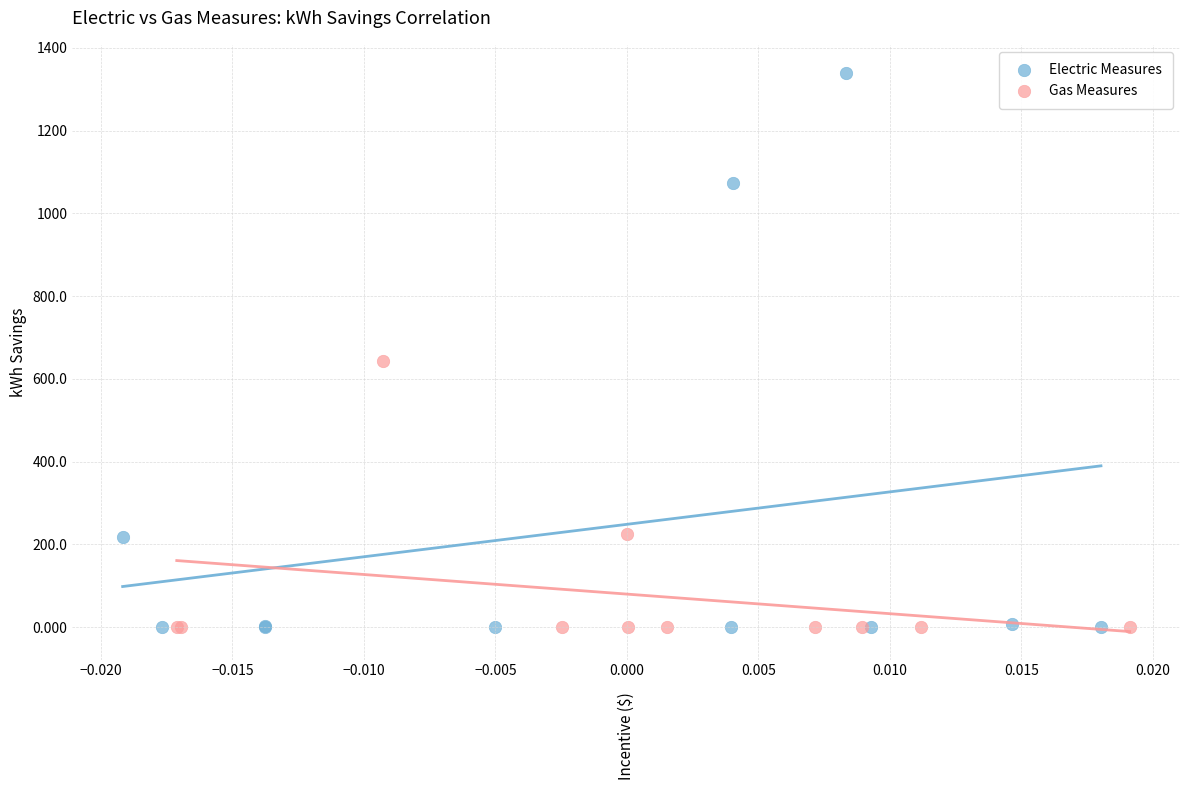

Which series has the largest Y range (max minus min)?

Electric Measures